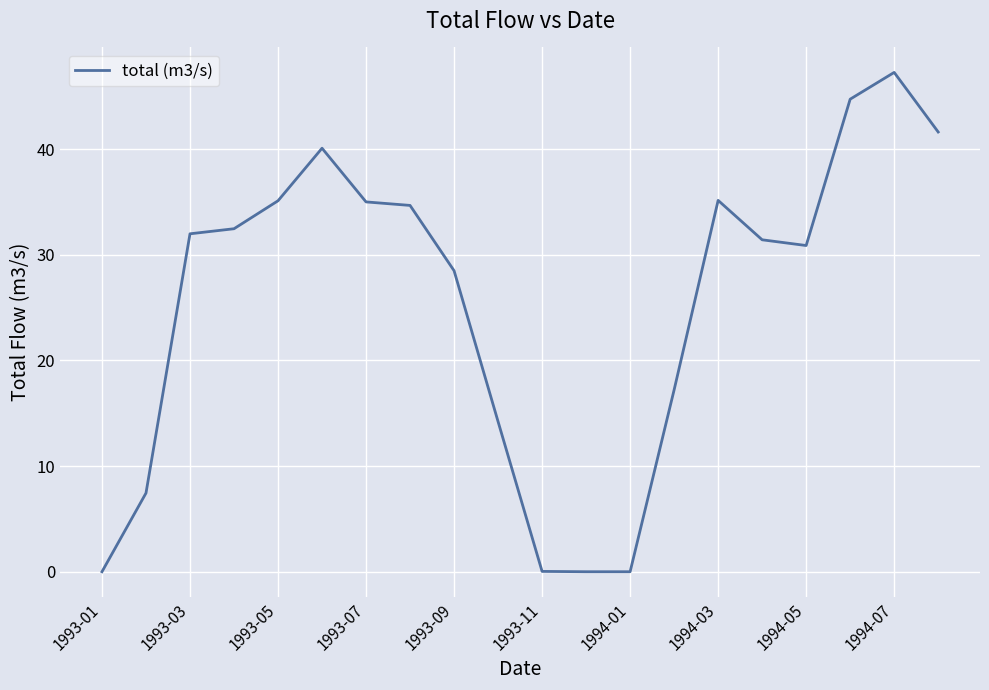

What is the maximum value shown in the chart?

47.2